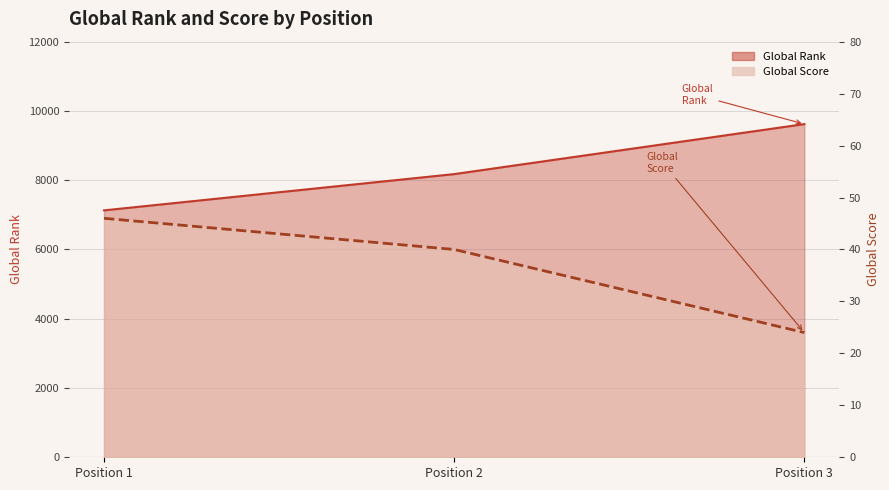

How many values in the Global Score series exceed 40?

1